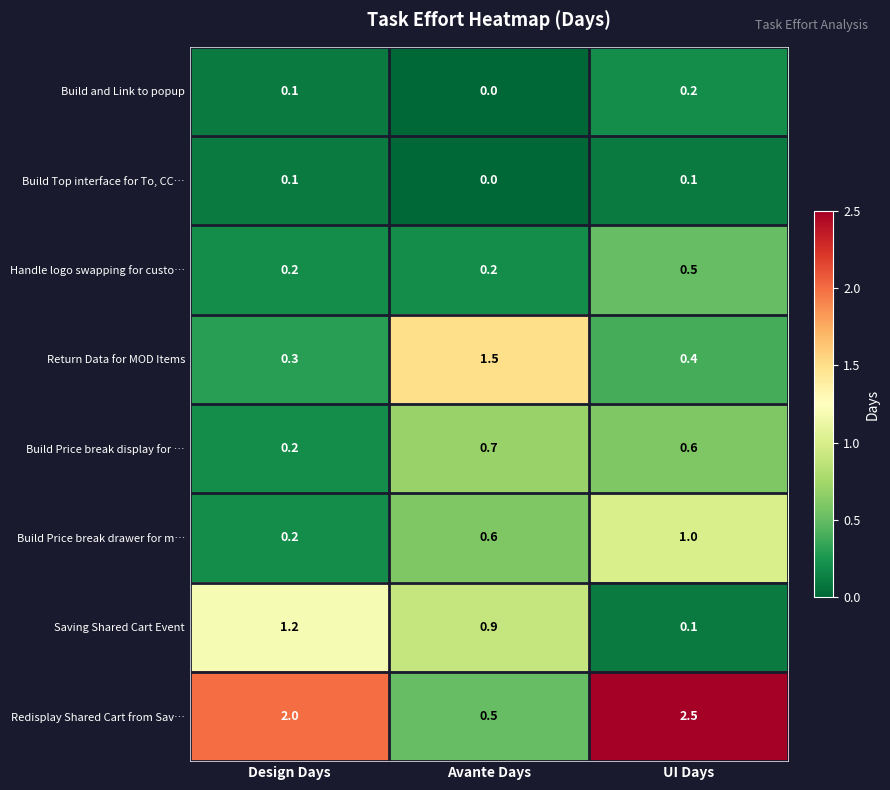

Reading left to right, what are all the values shown in this chart?

Build and Link to popup: Design Days=0.1	Avante Days=0.0	UI Days=0.2
Build Top interface for To, CC…: Design Days=0.1	Avante Days=0.0	UI Days=0.1
Handle logo swapping for custo…: Design Days=0.2	Avante Days=0.2	UI Days=0.5
Return Data for MOD Items: Design Days=0.3	Avante Days=1.5	UI Days=0.4
Build Price break display for …: Design Days=0.2	Avante Days=0.7	UI Days=0.6
Build Price break drawer for m…: Design Days=0.2	Avante Days=0.6	UI Days=1.0
Saving Shared Cart Event: Design Days=1.2	Avante Days=0.9	UI Days=0.1
Redisplay Shared Cart from Sav…: Design Days=2.0	Avante Days=0.5	UI Days=2.5